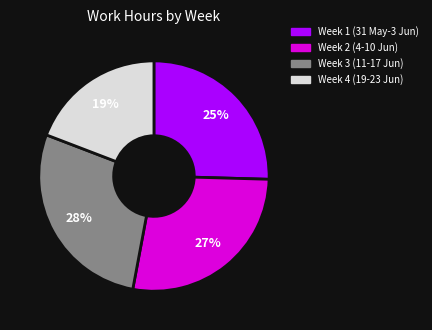

True or false: Week 4 (19-23 Jun) accounts for 8% of the total.

False